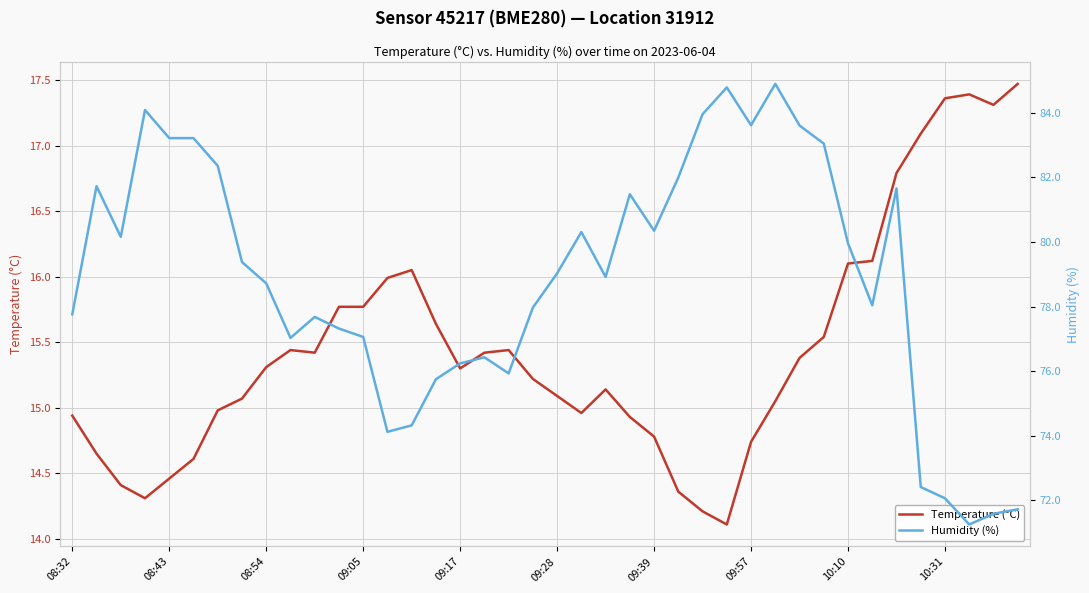

Which series has the largest total across all categories?

Humidity (%)